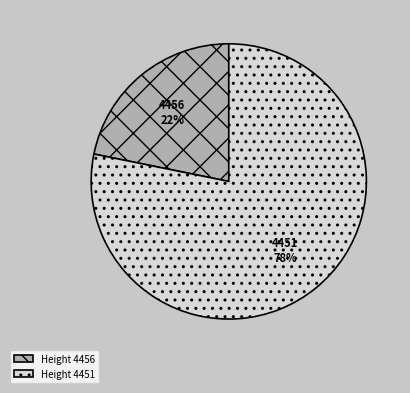

Which category has the biggest portion of the pie?

Height 4451